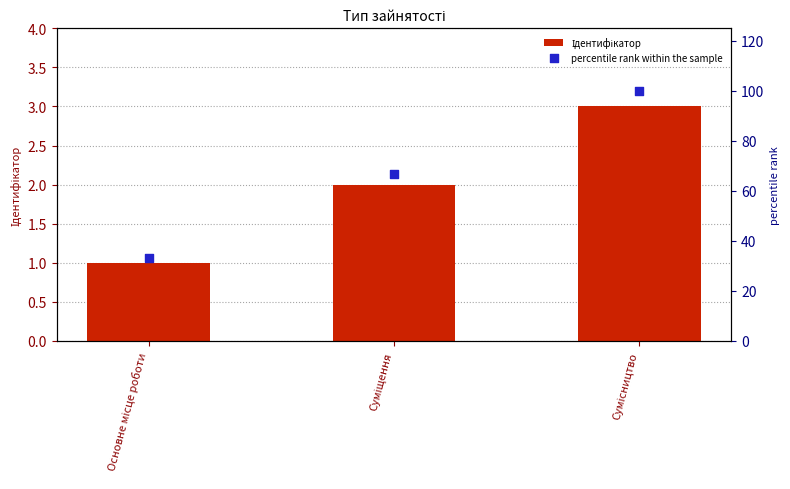

At which category is the sum across all series the highest?

Сумісництво